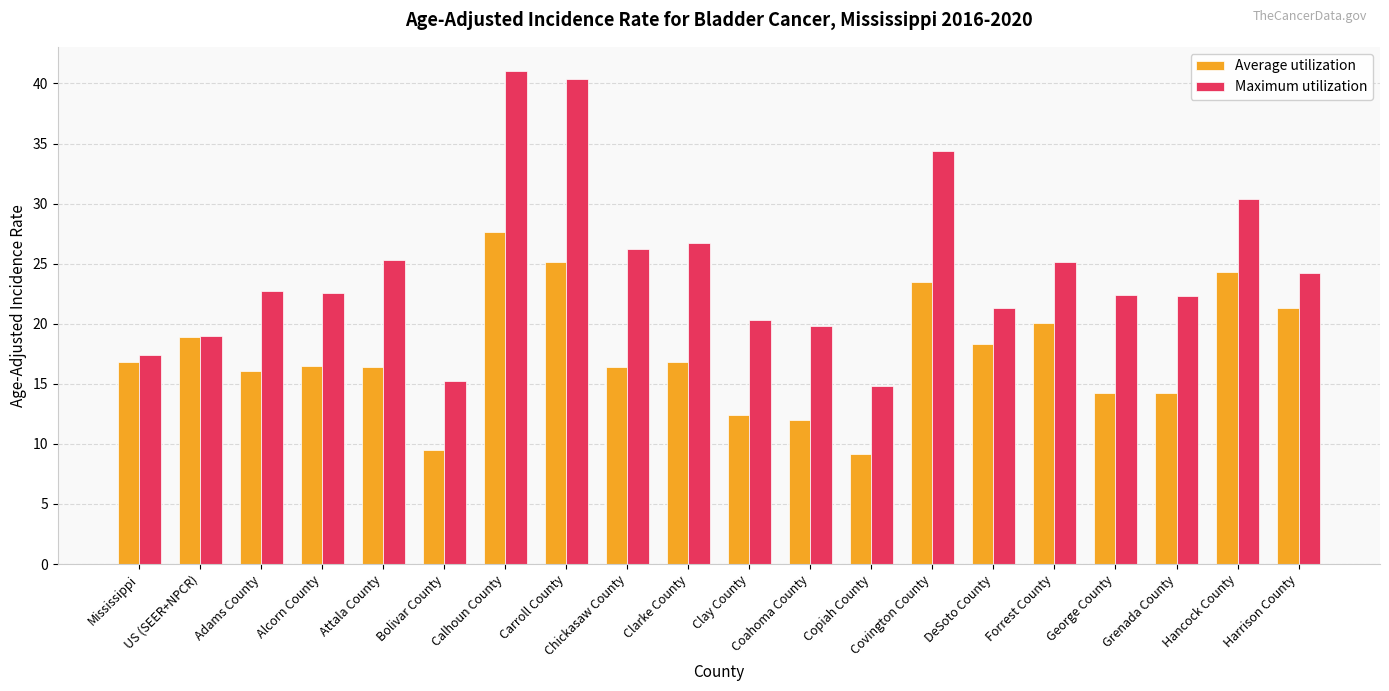

What is the label of the 16th bar from the right?

Attala County